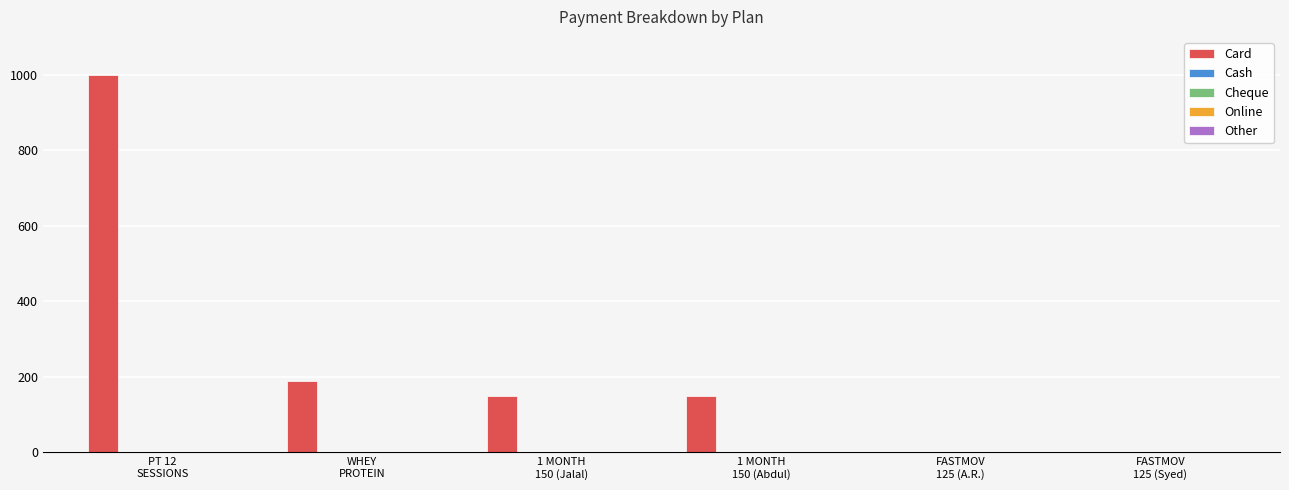

What is the greatest value displayed?

1000